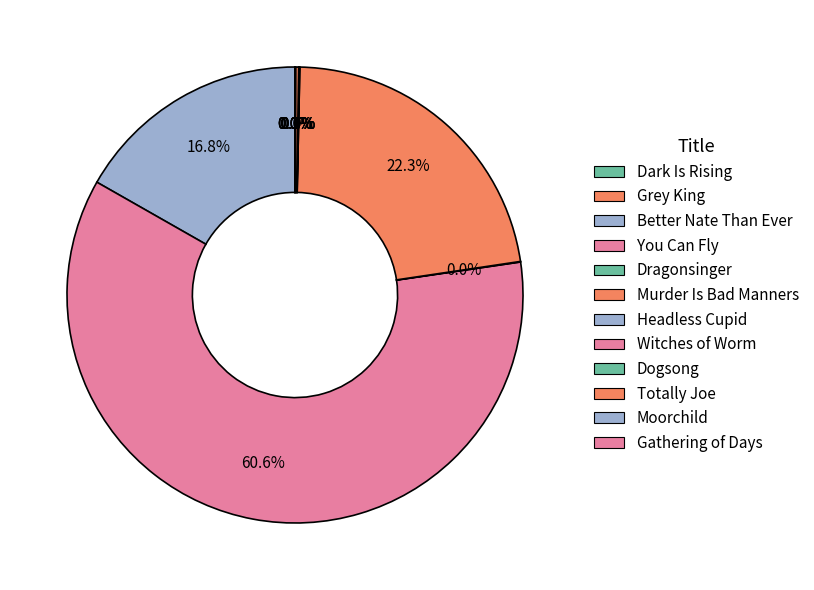

Count the number of slices in the pie.

12